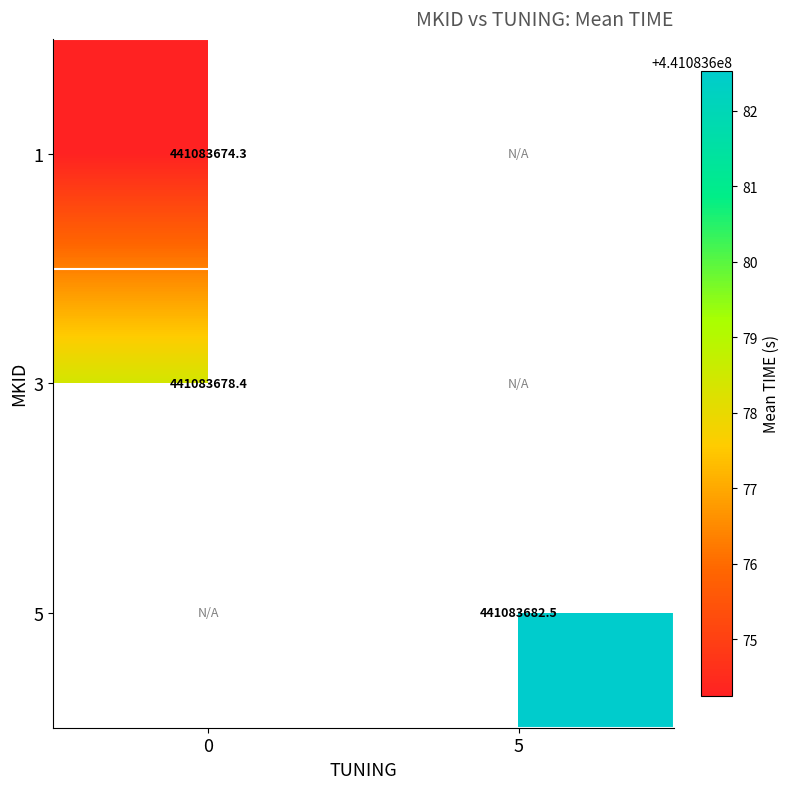

Which series has the largest total across all categories?

5